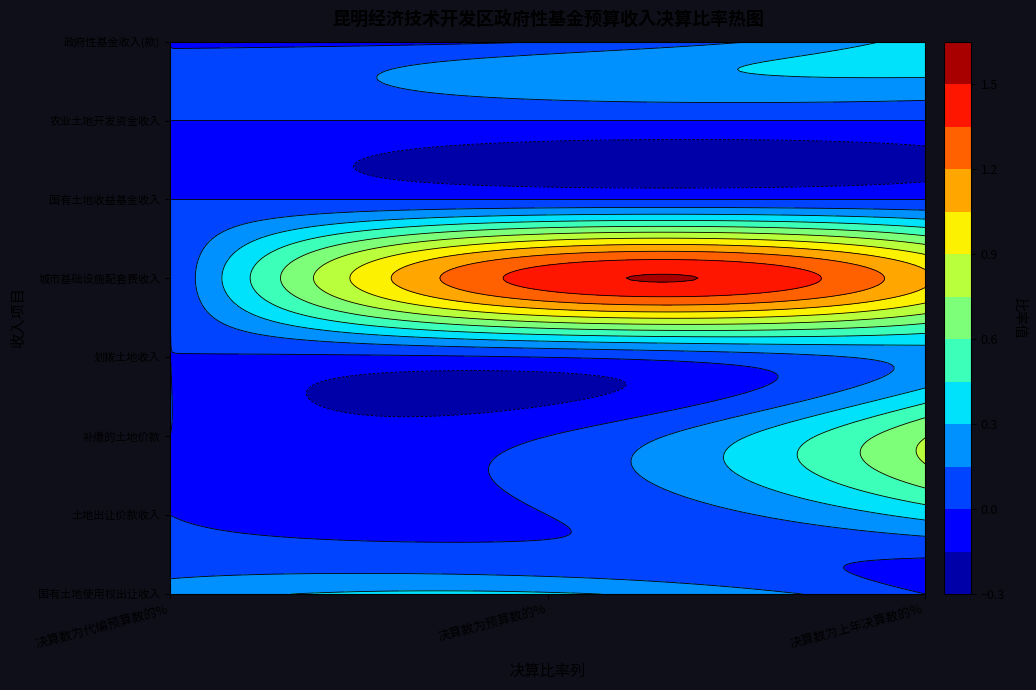

Reading left to right, what are all the values shown in this chart?

国有土地使用权出让收入: 0=0.2	1=0.3	2=0.0
土地出让价款收入: 0=0.0	1=0.0	2=0.3
补缴的土地价款: 0=0.0	1=0.0	2=0.7
划拨土地收入: 0=0.0	1=0.0	2=0.2
城市基础设施配套费收入: 0=0.0	1=1.4	2=1.1
国有土地收益基金收入: 0=0.0	1=0.0	2=0.0
农业土地开发资金收入: 0=0.0	1=0.0	2=0.0
政府性基金收入(款): 0=0.0	1=0.0	2=0.4